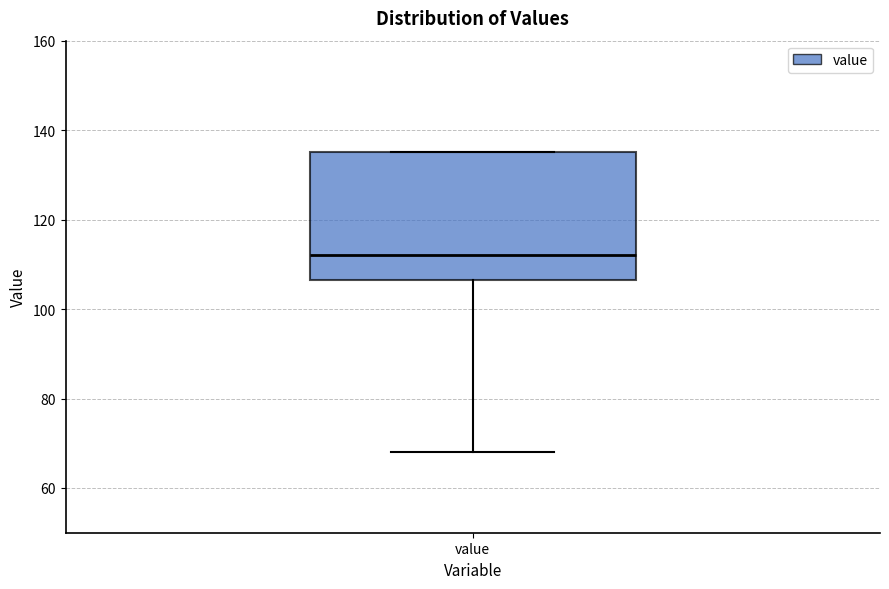

Transcribe this box plot: give where the median line is, the range the box spans, and where the two whiskers end, as read against the y-axis. The values are not printed on the chart, so give them approximately, as read against the axis.

median 112, box 106 to 136, whiskers 68 to 136